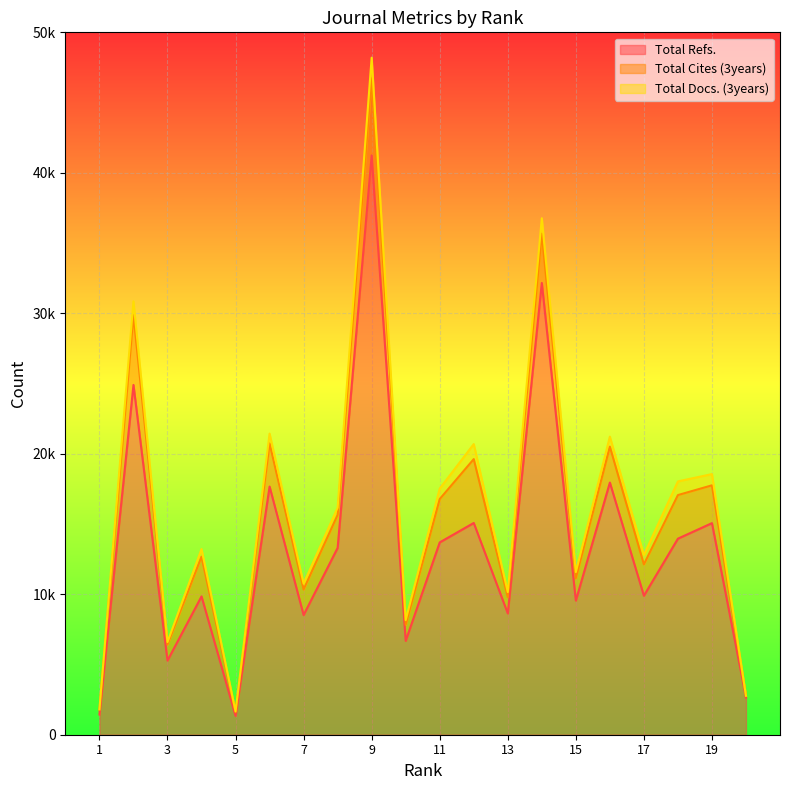

Is it true that Total Cites (3years) equals 2497 at 9?

False